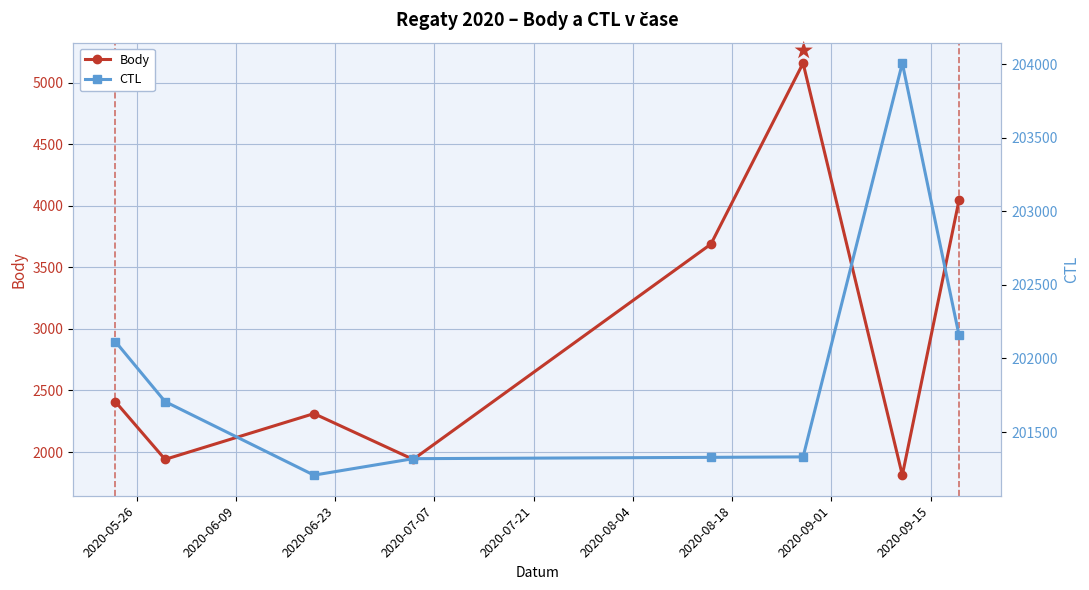

True or false: Body has more than 2 points higher than both neighbors.

False